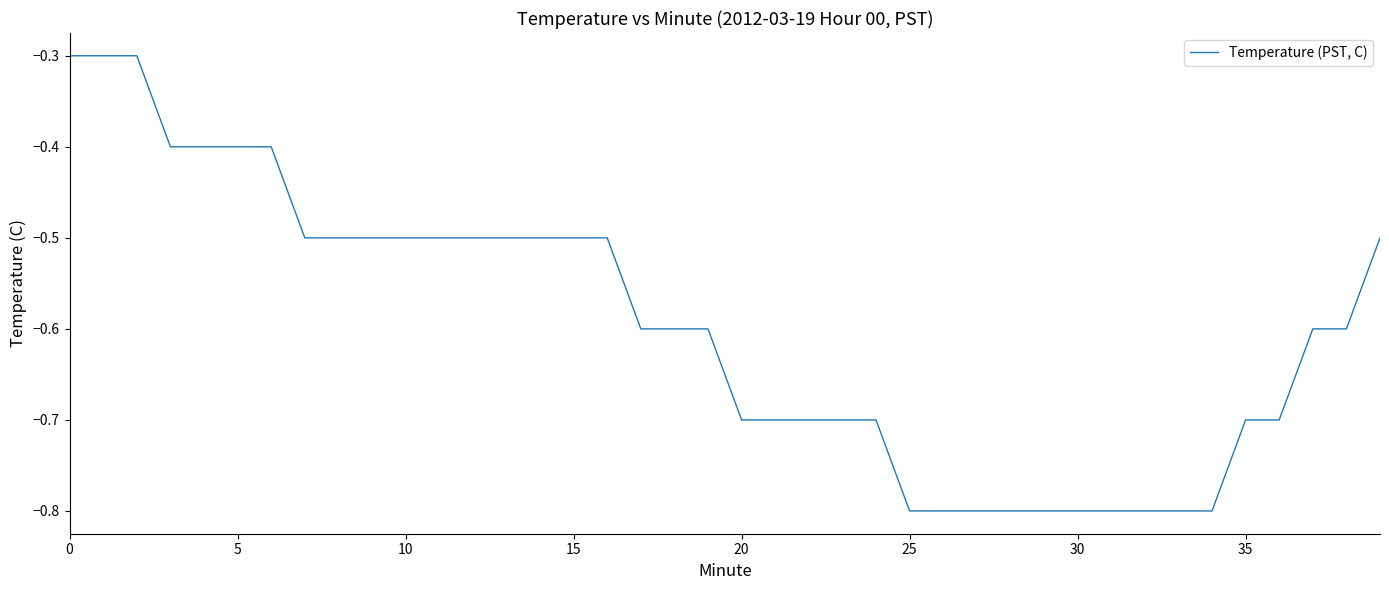

What is the difference between the maximum and minimum values?

0.5